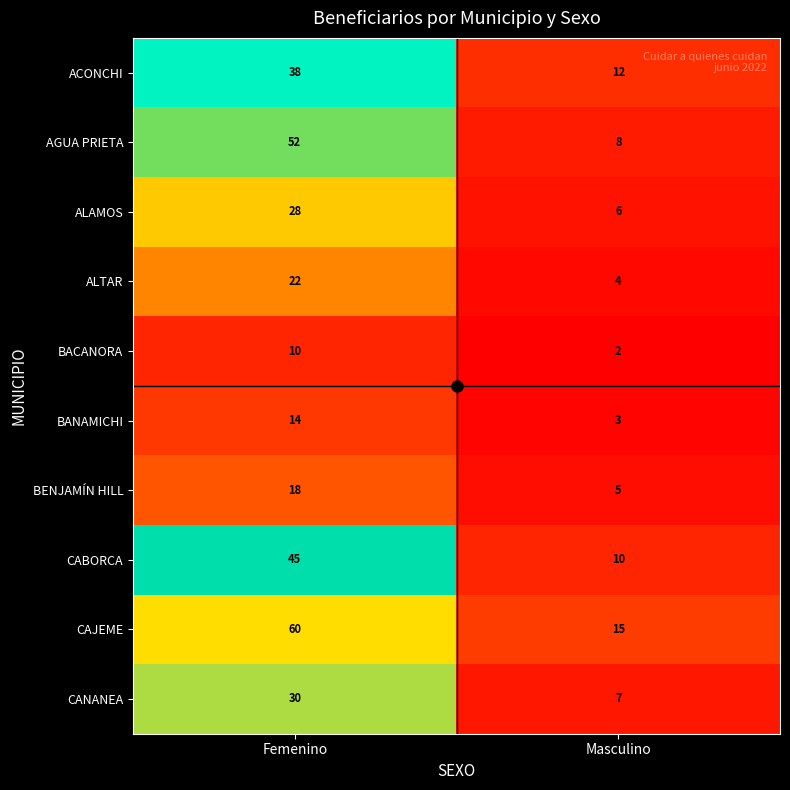

At which category does the chart reach its peak across all series?

Femenino